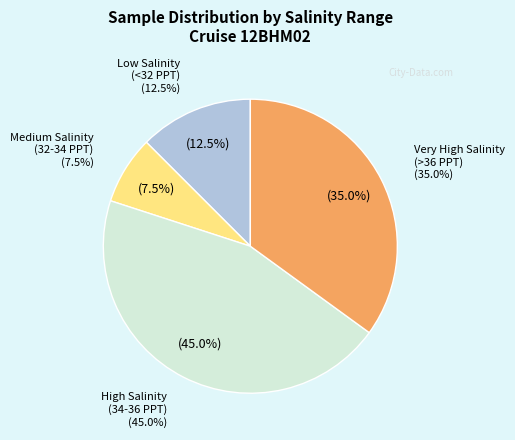

Is there any slice that represents more than half of the pie?

No